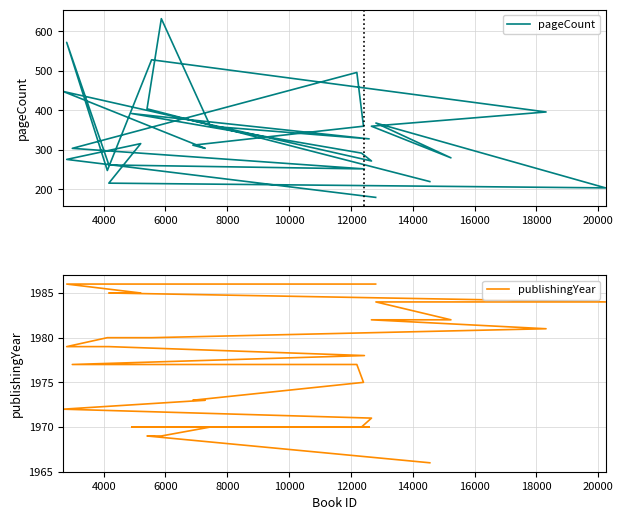

What are all the series names shown in the legend?

pageCount, publishingYear